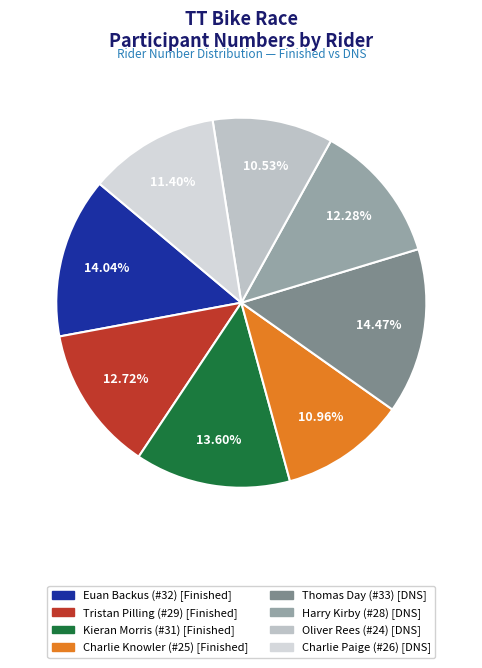

True or false: Euan Backus (#32) accounts for 20% of the total.

False